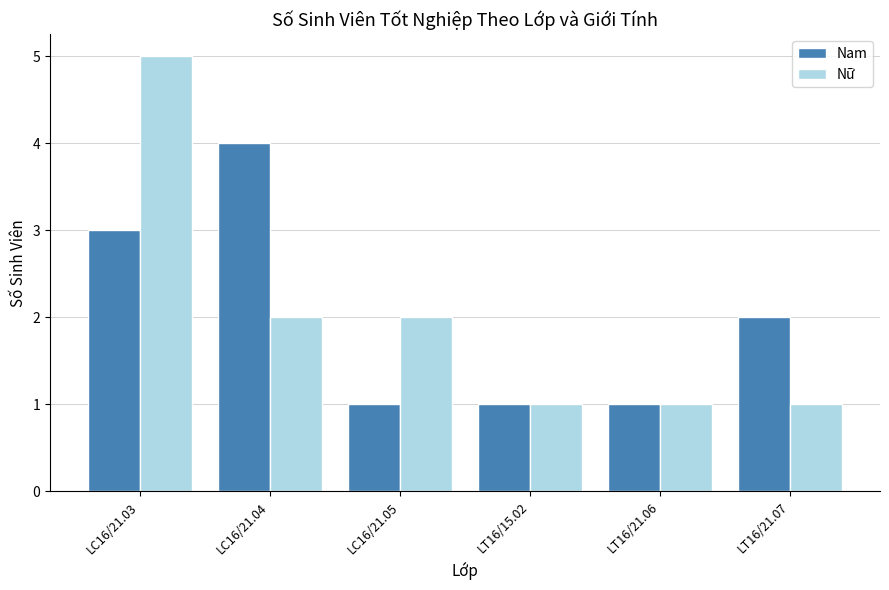

The value of Nữ at LC16/21.04 is 3. True or false?

False